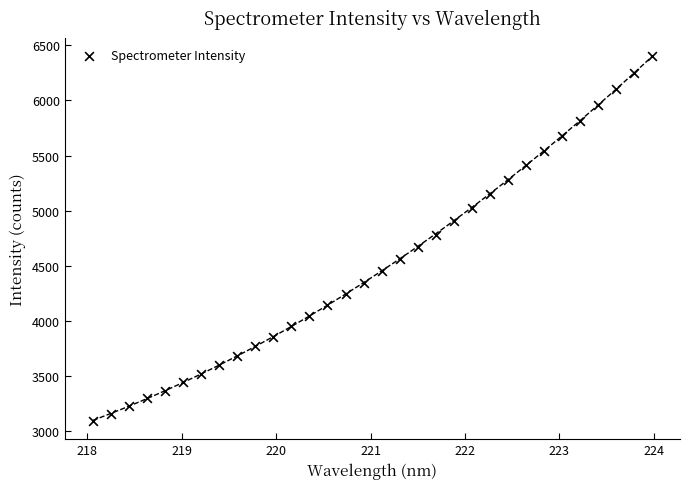

What is the range of Y values (max minus min)?

3315.0